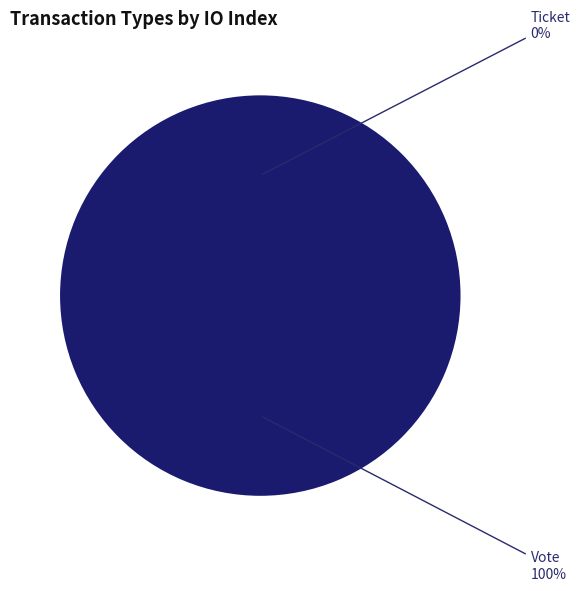

What is the smallest slice in the pie chart?

Ticket